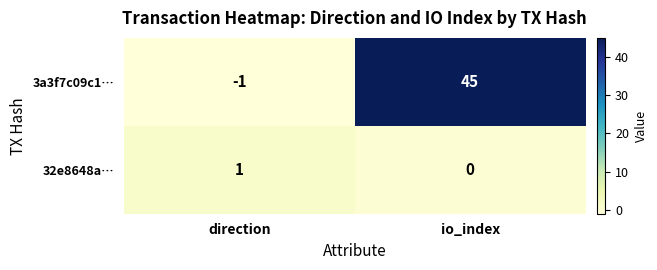

Which series has the largest range (max minus min)?

3a3f7c09c1…